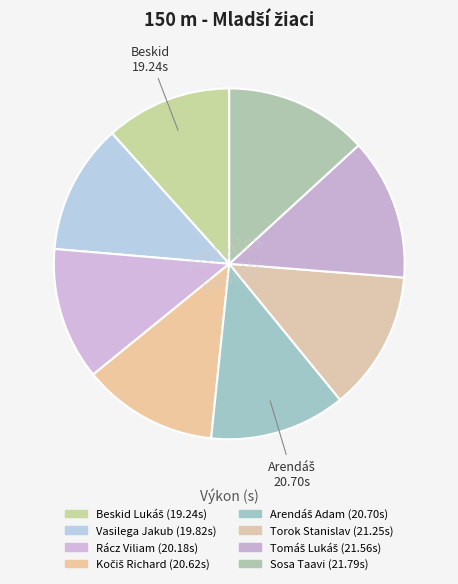

What is the change in value from Arendáš Adam to Torok Stanislav?

+0.6